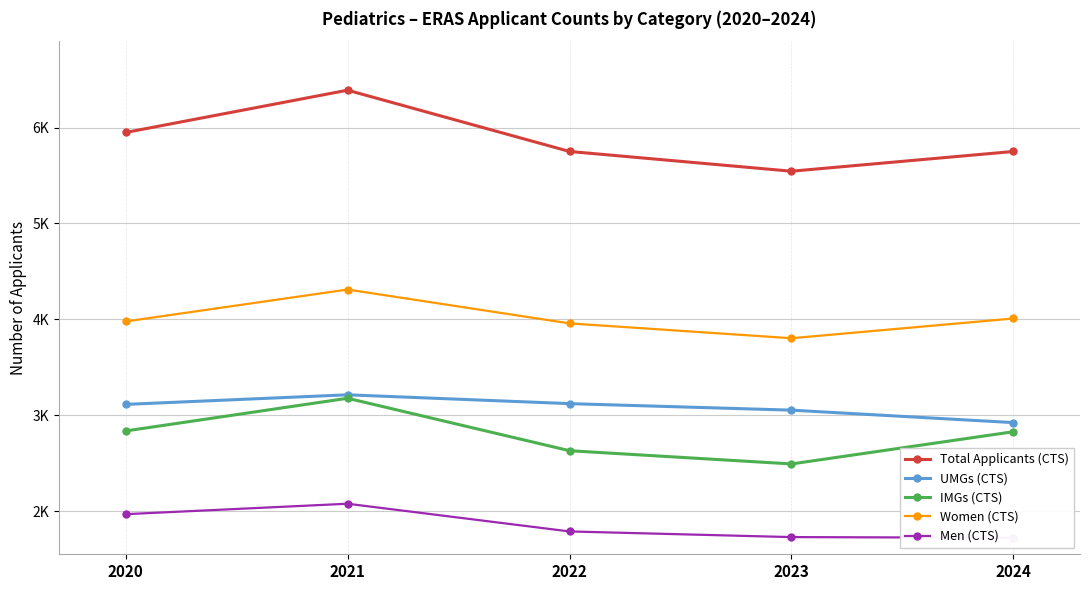

How many data points does each series have?

5